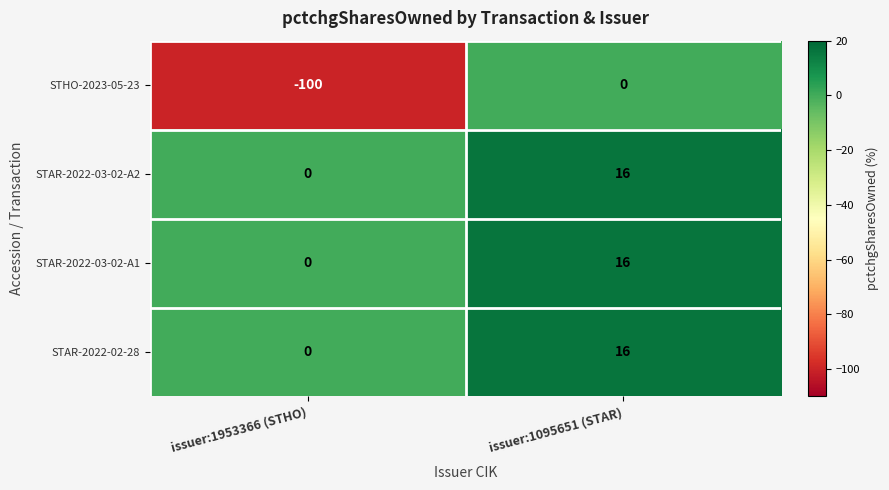

What is the total value across all series at issuer:1953366 (STHO)?

-100